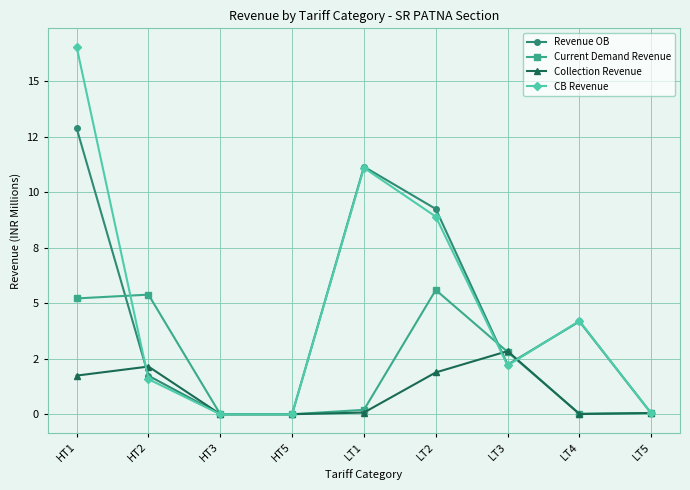

At which label does CB Revenue reach its peak?

HT1